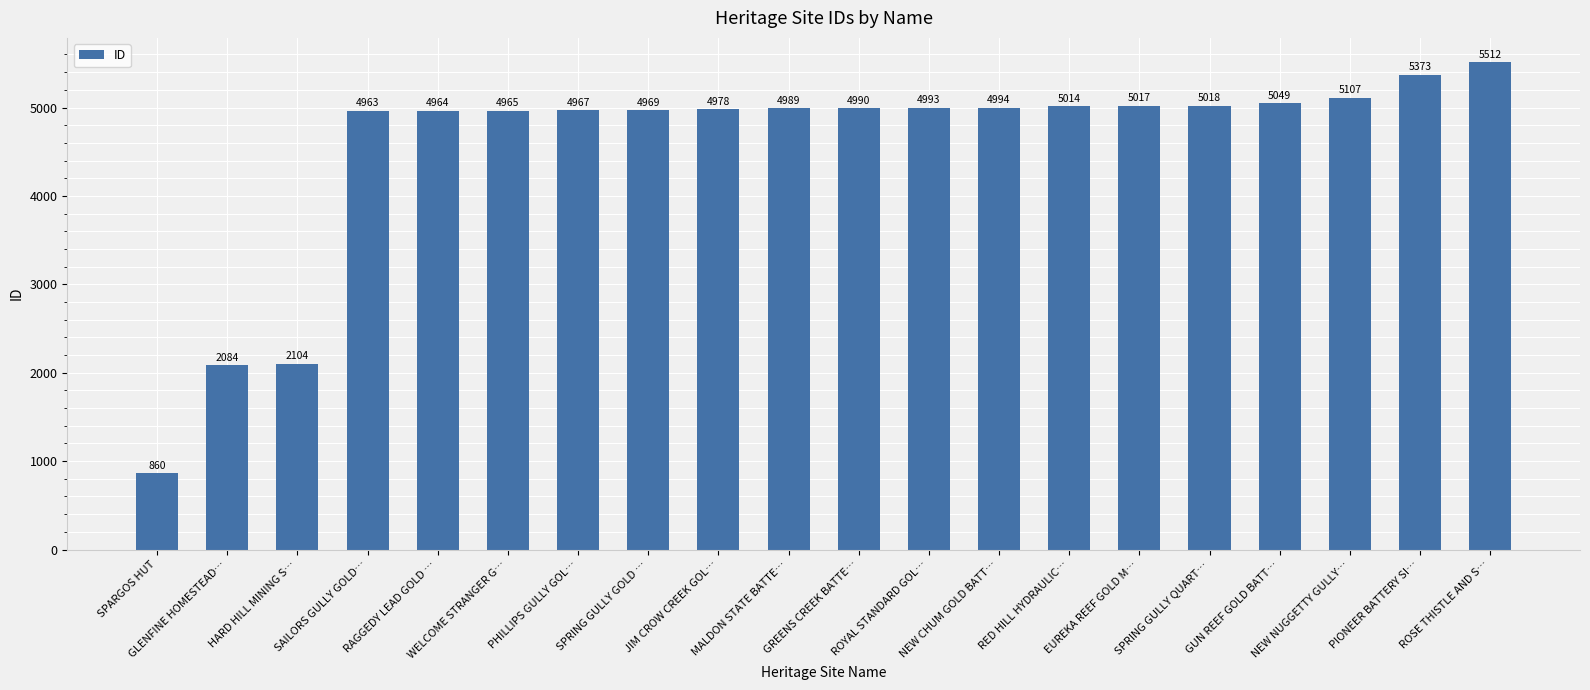

How many data points are less than 4990?

10